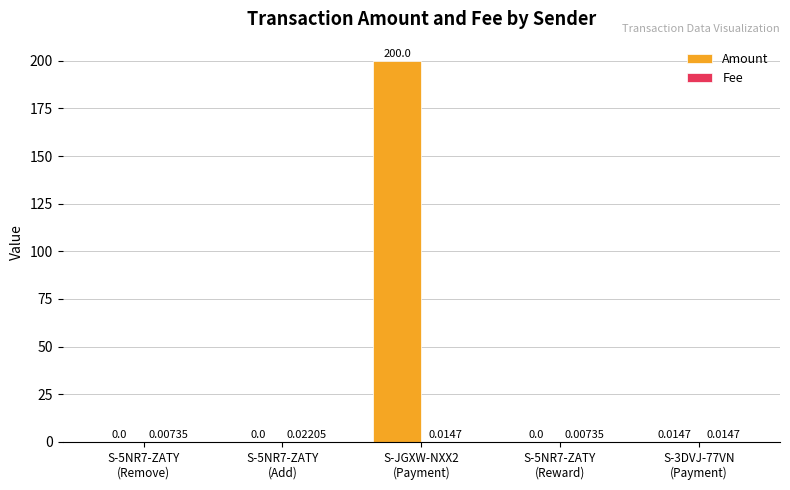

Which series has the largest total across all categories?

Amount